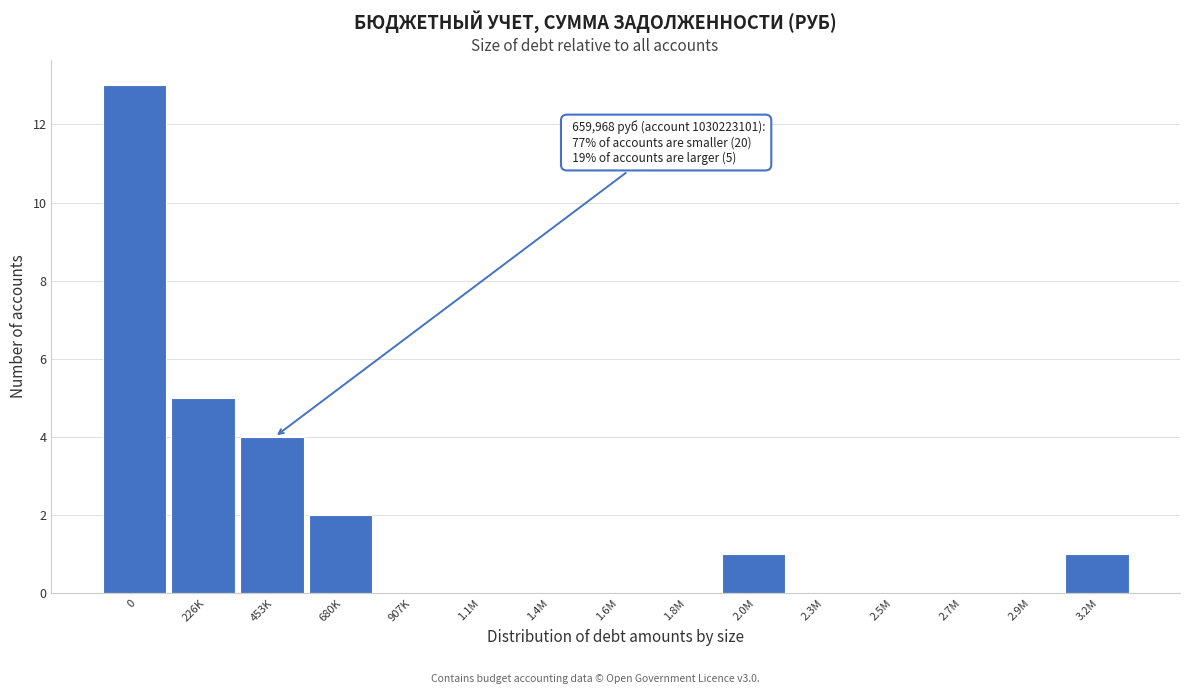

Reading left to right, transcribe all the data shown in this chart.

0=13	226K=5	453K=4	680K=2	907K=0	1.1M=0	1.4M=0	1.6M=0	1.8M=0	2.0M=1	2.3M=0	2.5M=0	2.7M=0	2.9M=0	3.2M=1